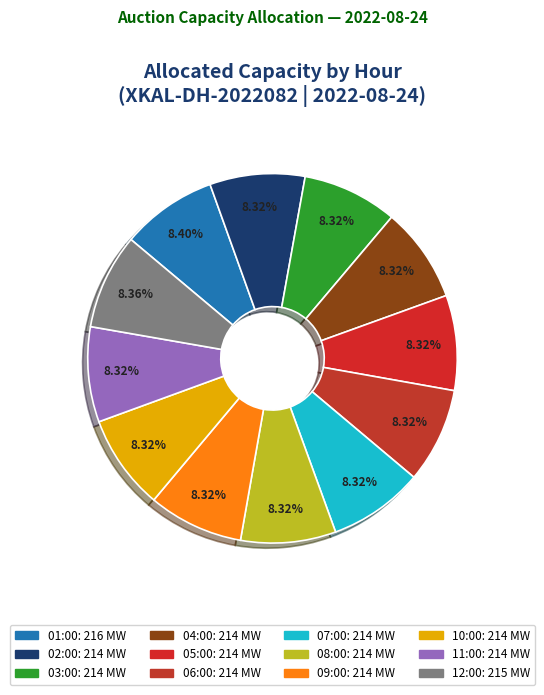

The 04:00 slice represents 1% of the pie. True or false?

False